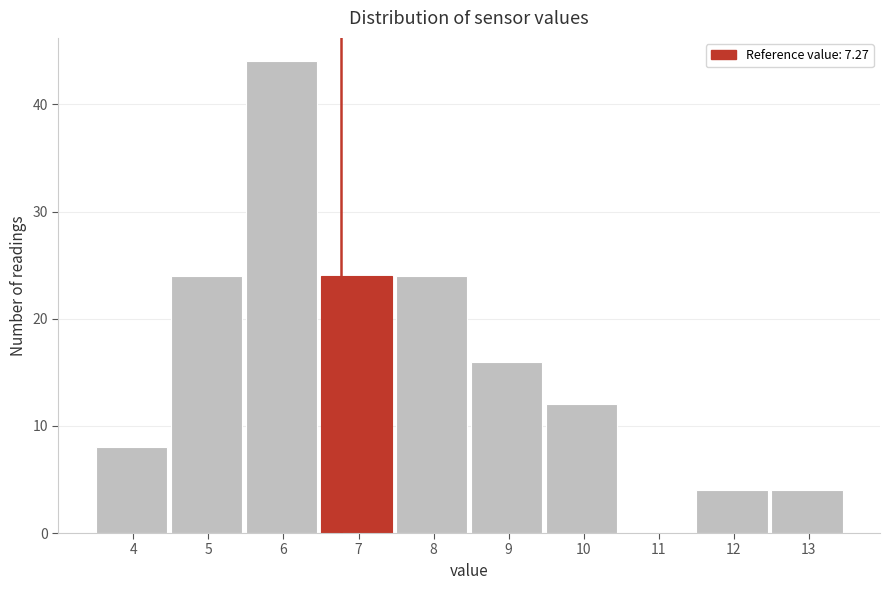

Reading left to right, transcribe all the data shown in this chart.

4=8	5=24	6=44	7=24	8=24	9=16	10=12	11=0	12=4	13=4